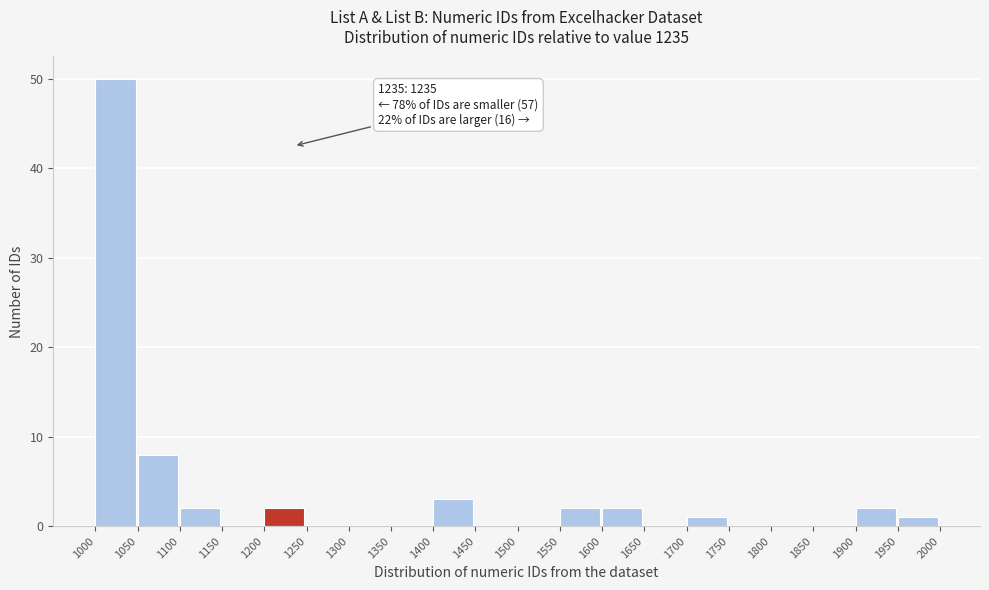

Over which range of the x-axis is the bar tallest?

1000 to 1050